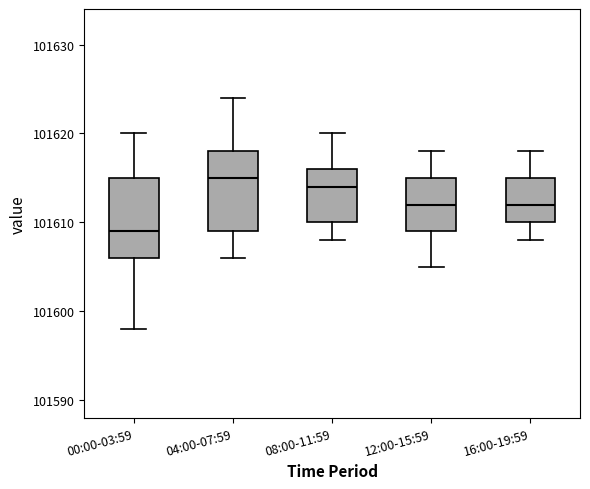

Reading left to right, transcribe this box plot: for each box, give where its median line is, the range the box spans, and where its two whiskers end, as read against the y-axis. The values are not printed on the chart, so give them approximately, as read against the axis.

00:00-03:59: median 101609, box 101606 to 101615, whiskers 101598 to 101620
04:00-07:59: median 101615, box 101609 to 101618, whiskers 101606 to 101624
08:00-11:59: median 101614, box 101610 to 101616, whiskers 101608 to 101620
12:00-15:59: median 101612, box 101609 to 101615, whiskers 101605 to 101618
16:00-19:59: median 101612, box 101610 to 101615, whiskers 101608 to 101618